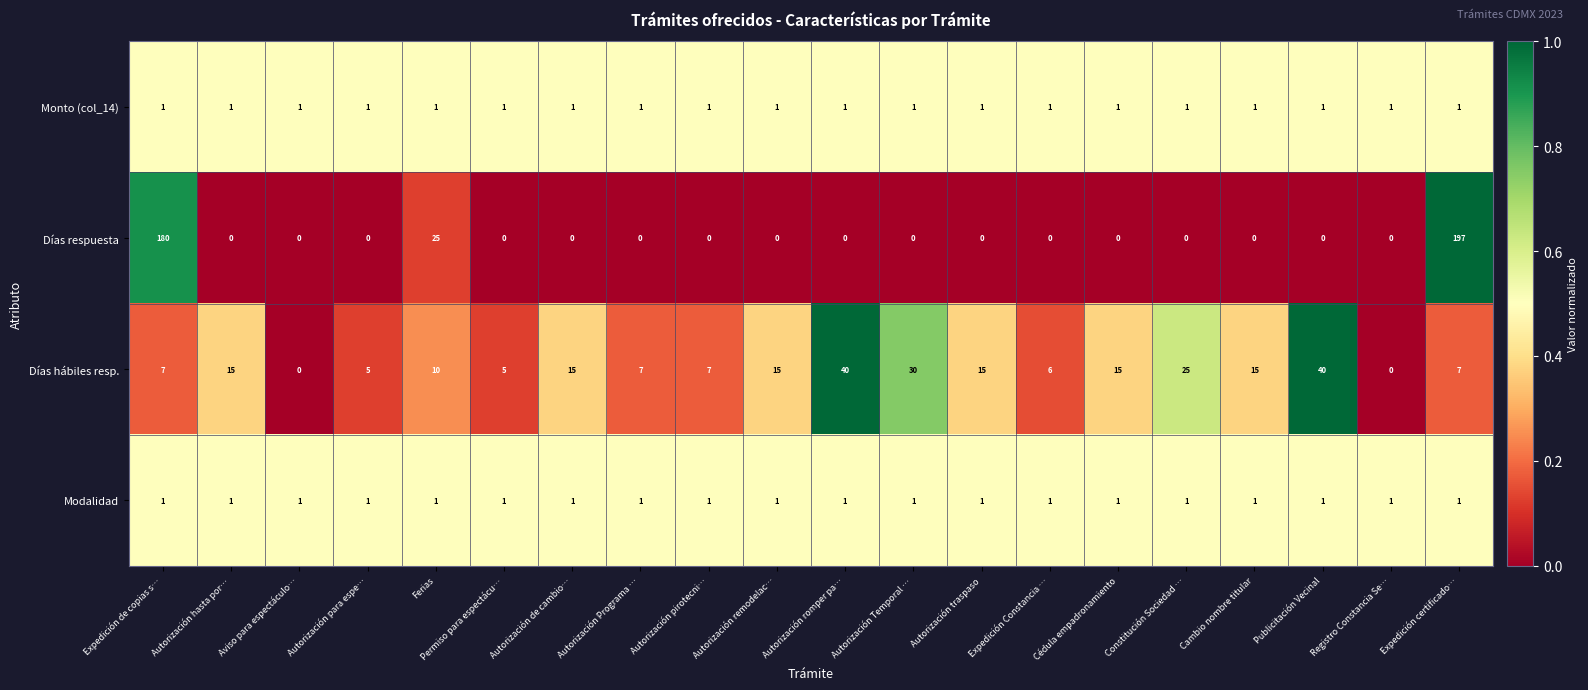

The Días respuesta series shows 0 at Autorización romper pa…. True or false?

True